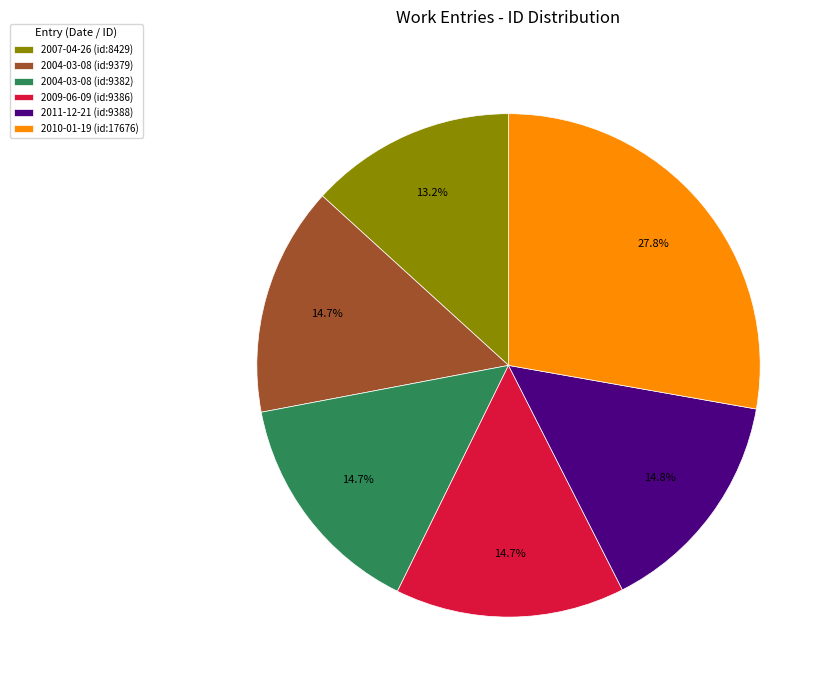

Which slice is the smallest?

2007-04-26 (id:8429)